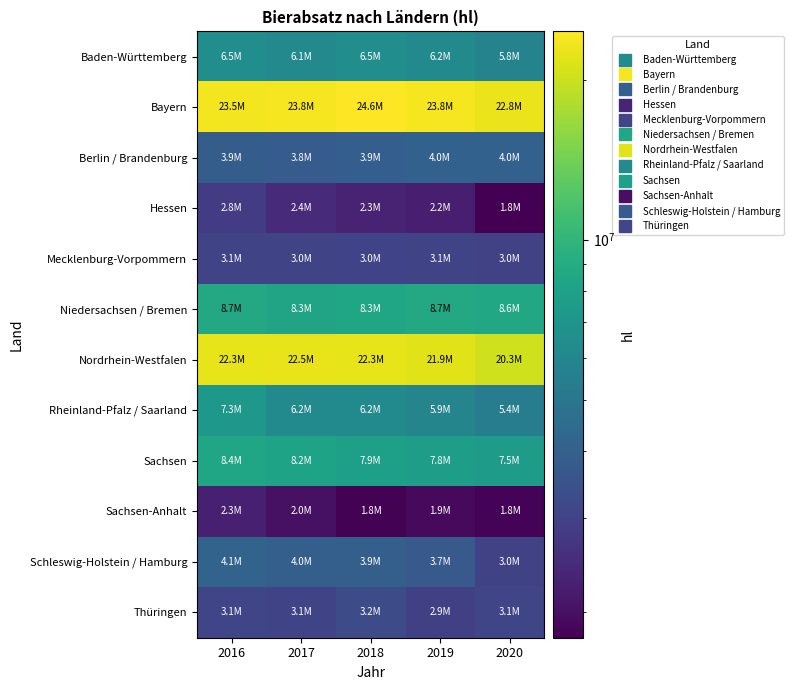

Between 2016 and 2017, which series saw the biggest shift?

Rheinland-Pfalz / Saarland